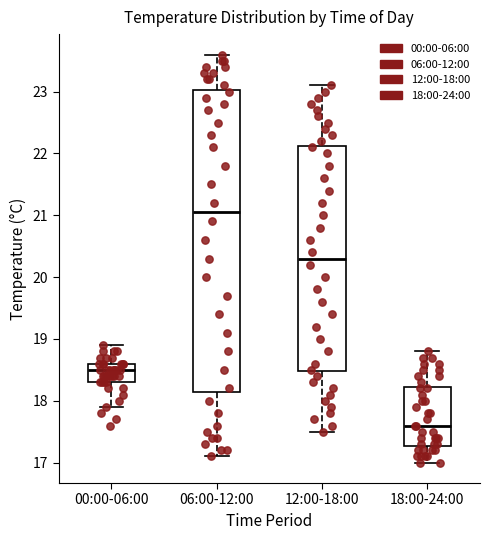

Which box is the tallest, from its lower edge to its upper edge?

06:00-12:00